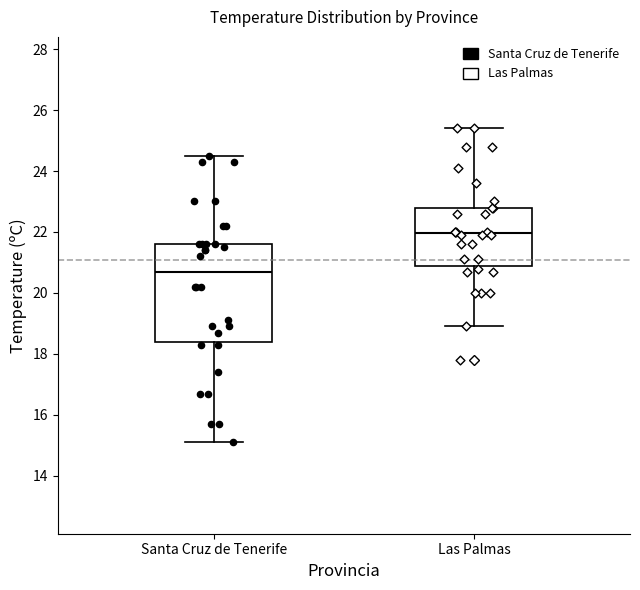

Where is the lower edge of the box for Santa Cruz de Tenerife on the y-axis? The values are not printed on the chart, so give them approximately, as read against the axis.

18.4